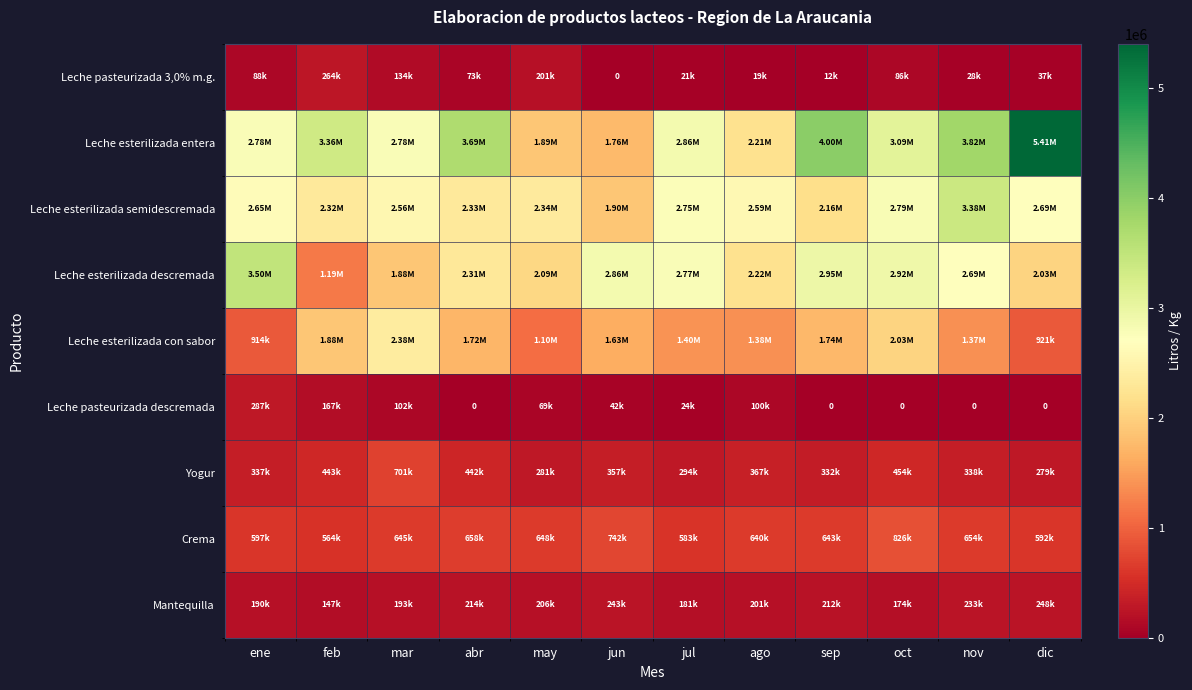

How many data points does each series have?

12